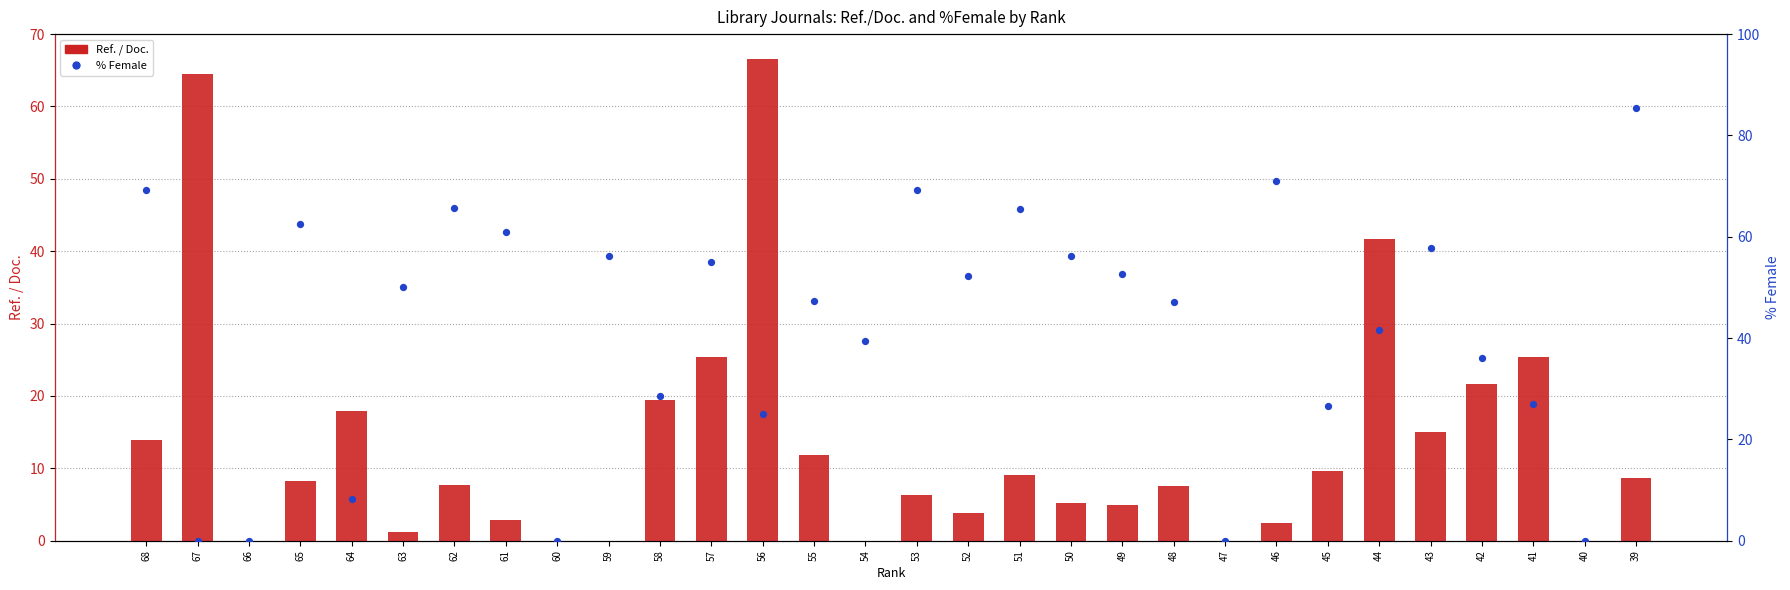

Is the value of % Female at 67 greater than the value of Ref. / Doc. at 44?

No